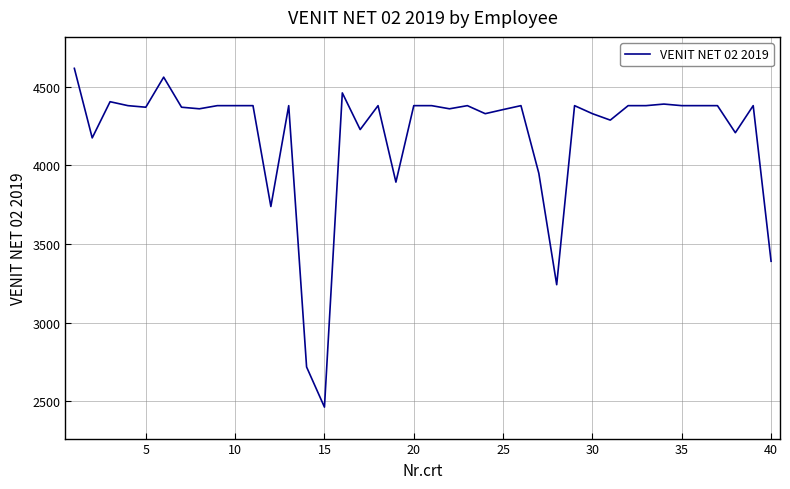

What is the maximum value shown in the chart?

4616